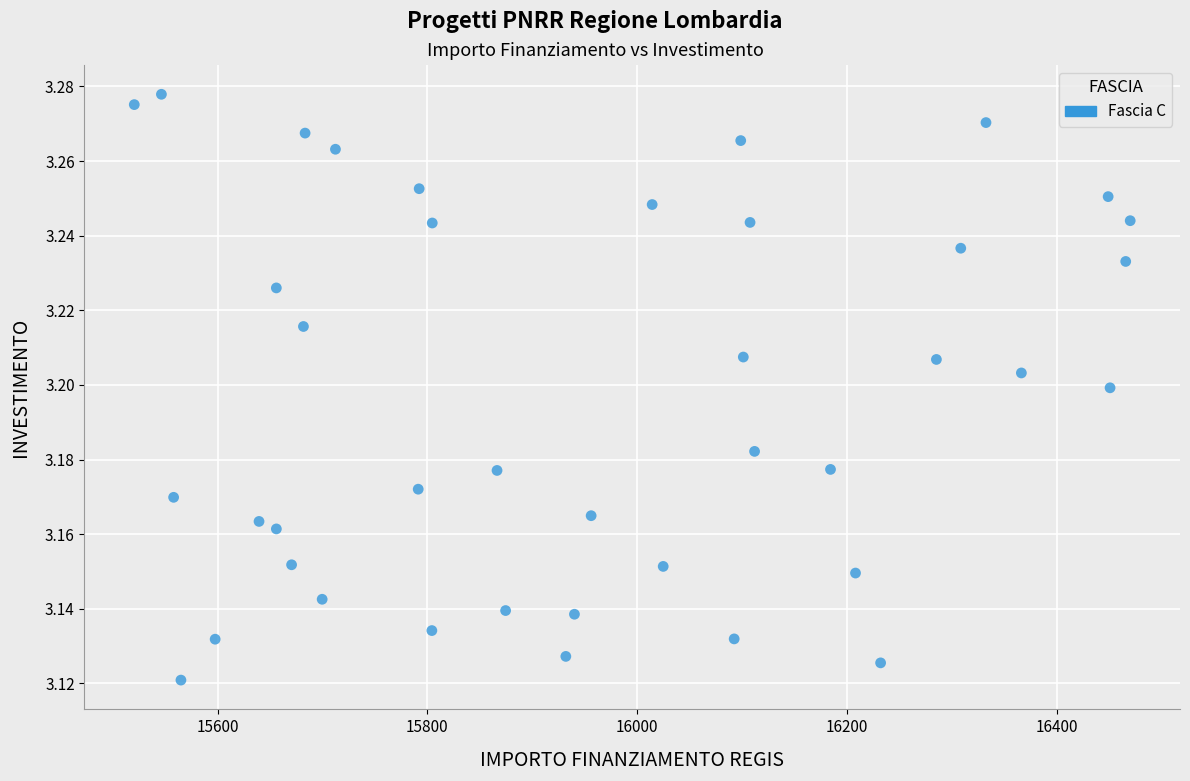

What is the range of X values (max minus min)?

949.3